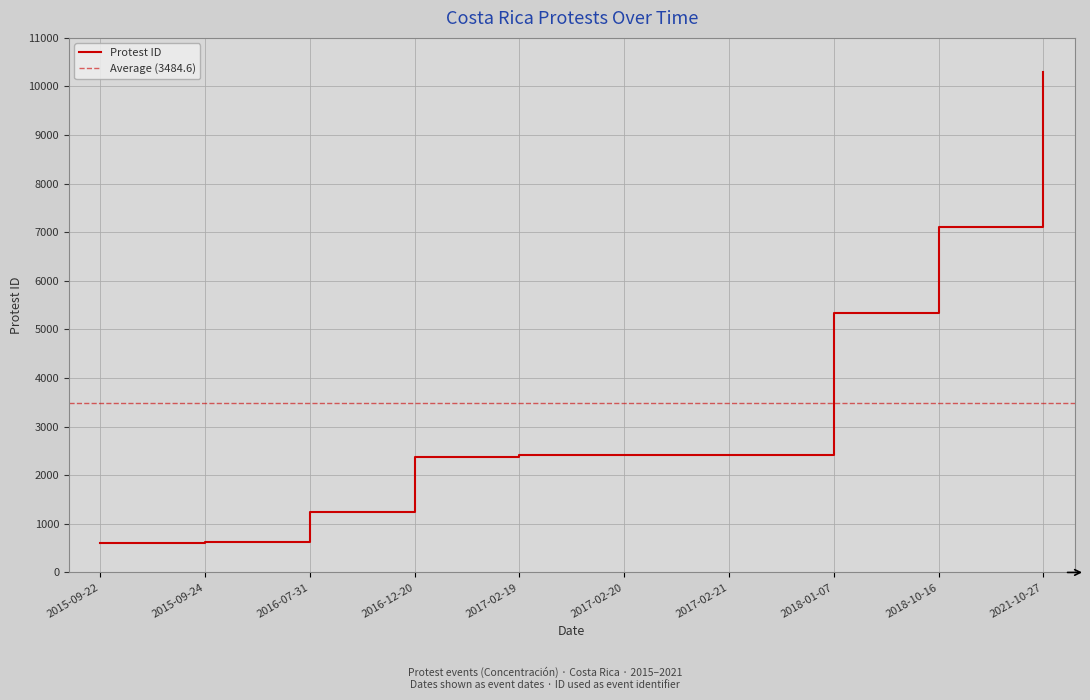

The value at 2021-10-27 is 14498. True or false?

False